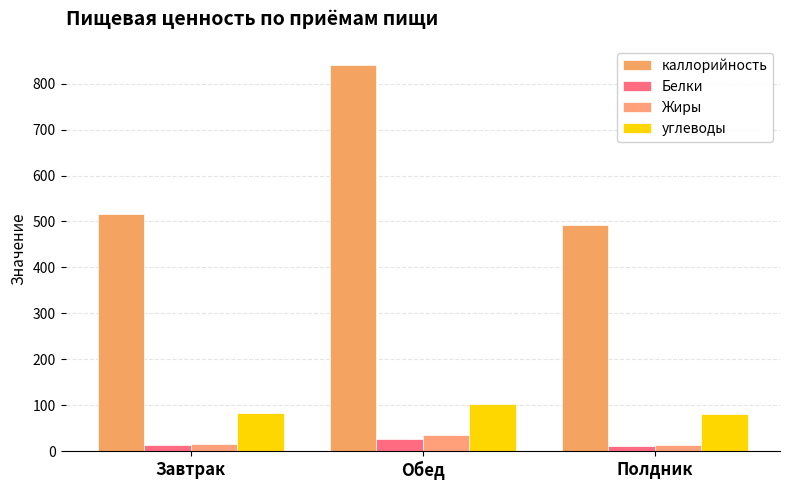

What is the label of the 3rd bar from the left?

Полдник